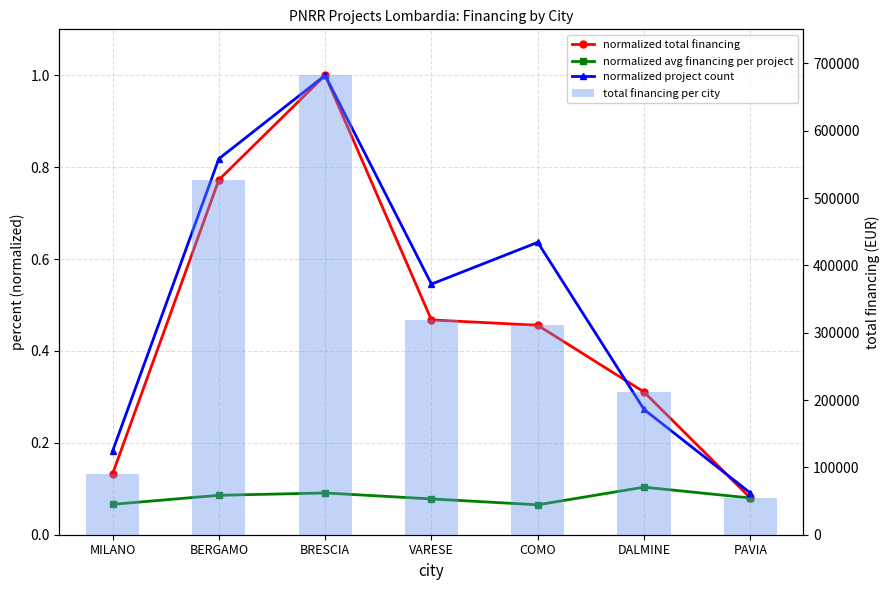

What is the total value across all series at VARESE?

319071.2